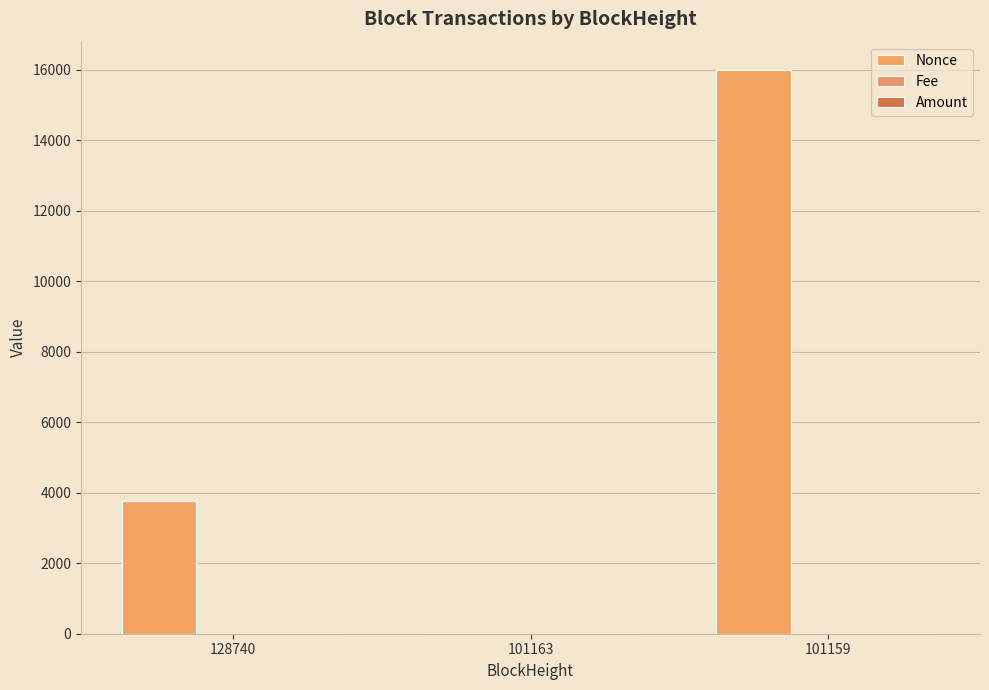

List the labels in order of Fee value, largest first.

101159, 101163, 128740